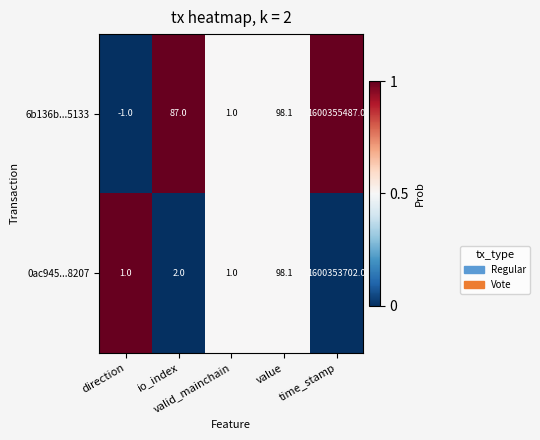

Count the number of categories in the chart.

5